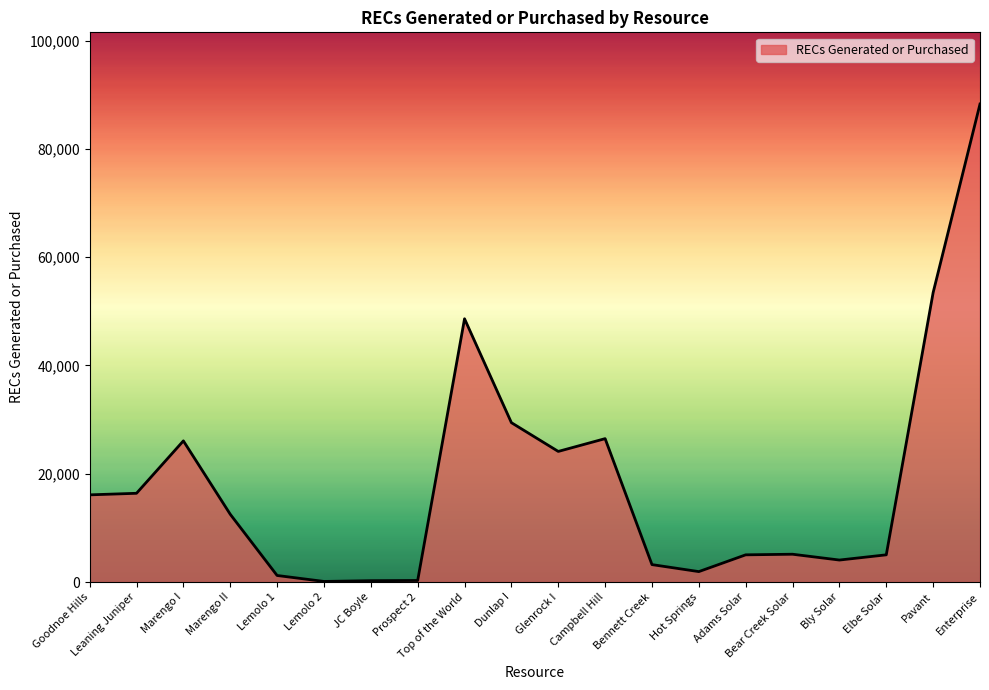

The value at Dunlap I is 29430. True or false?

True